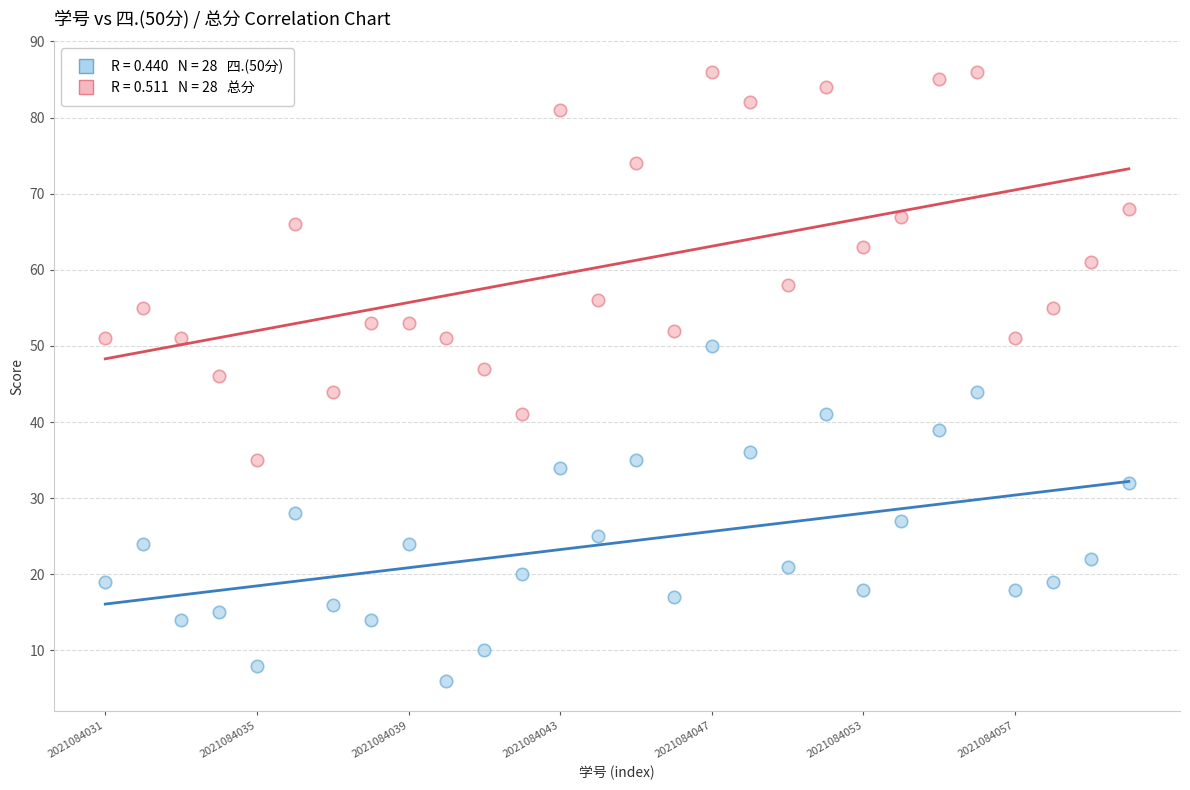

Across all data points, what is the range of Y values (max minus min)?

80